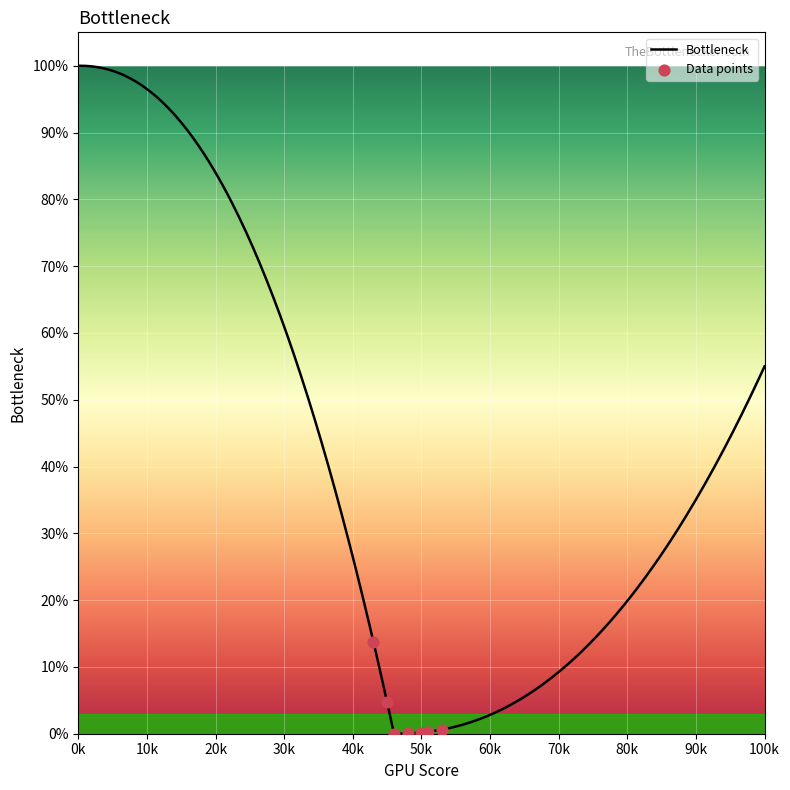

At which category is the sum across all series the highest?

1